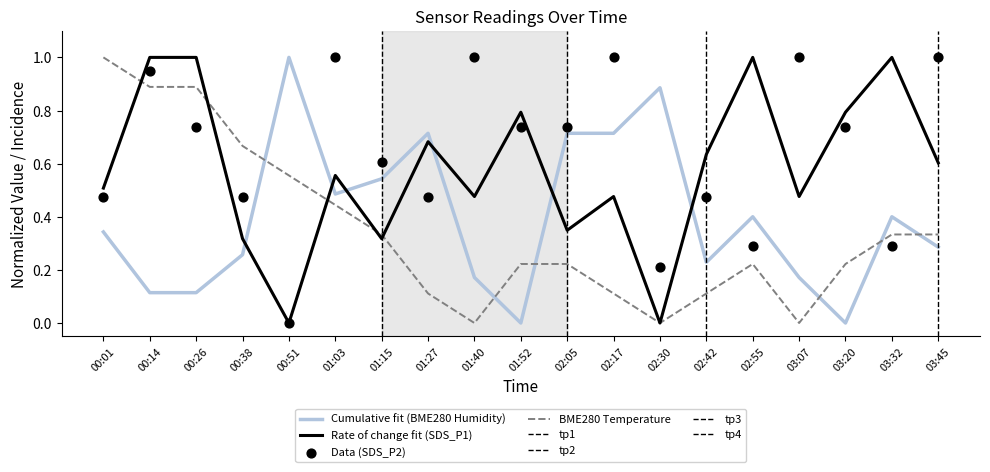

Which series has the largest total across all categories?

SDS_P2